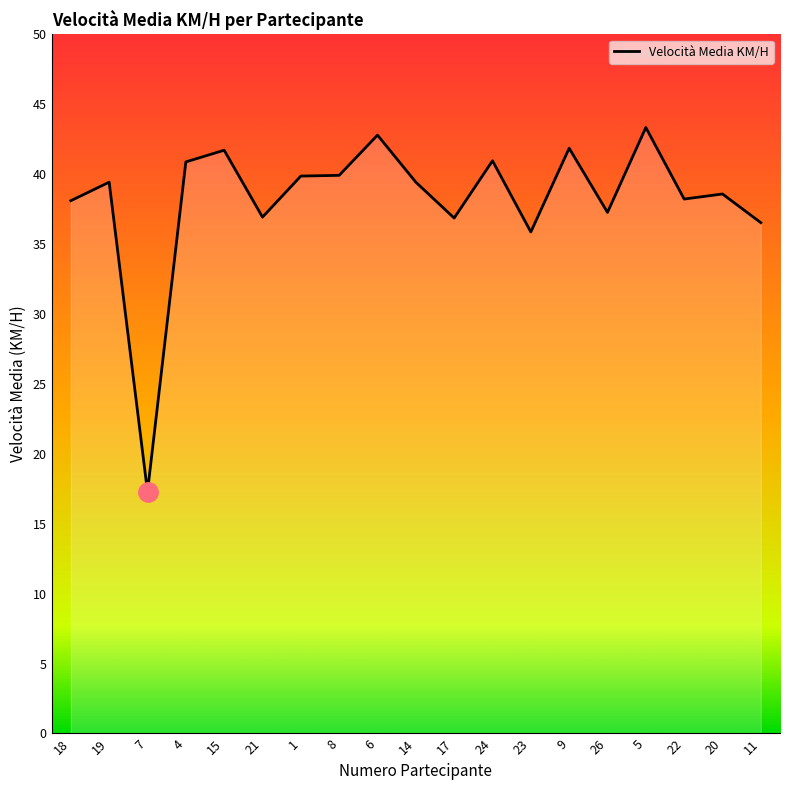

How many categories are shown in the chart?

19